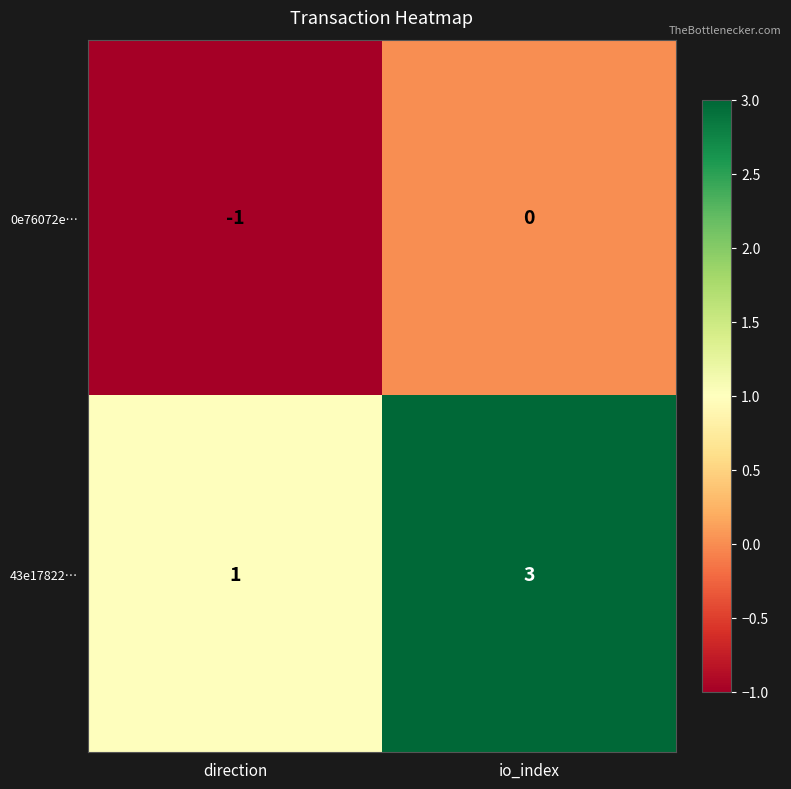

At which category is the sum across all series the highest?

io_index